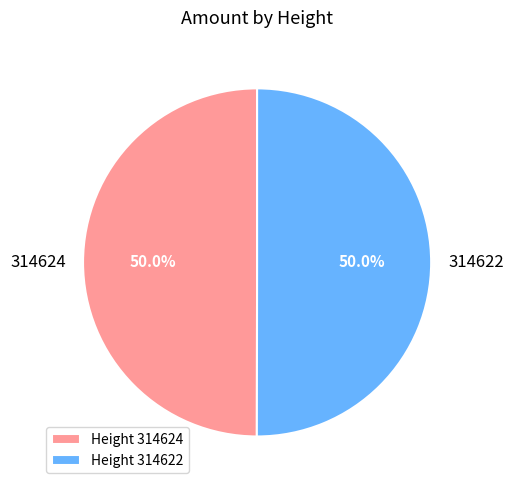

Do Height 314624 and Height 314622 together represent more than half of the pie?

Yes